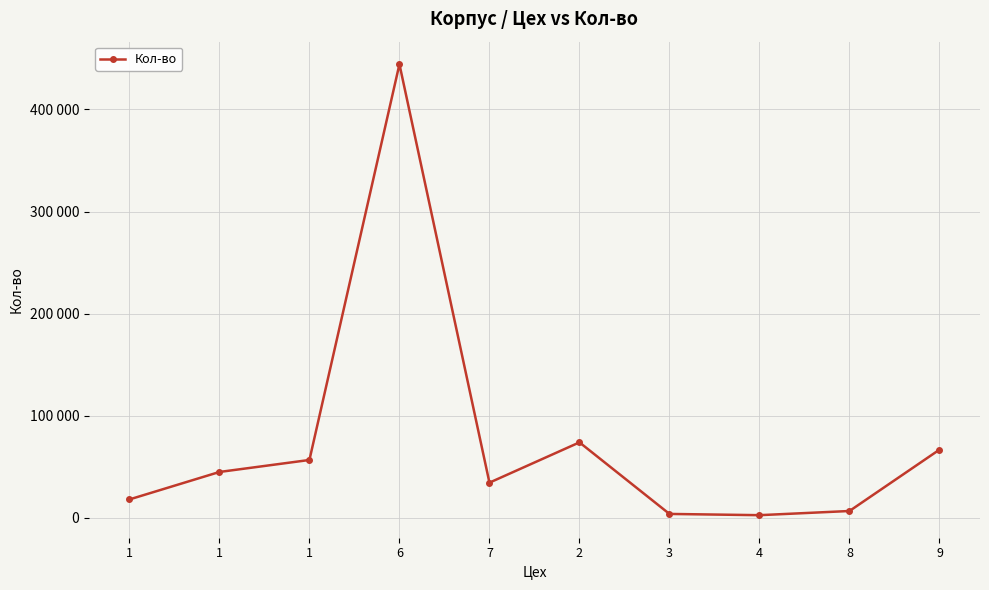

Does the chart have visible grid lines?

Yes